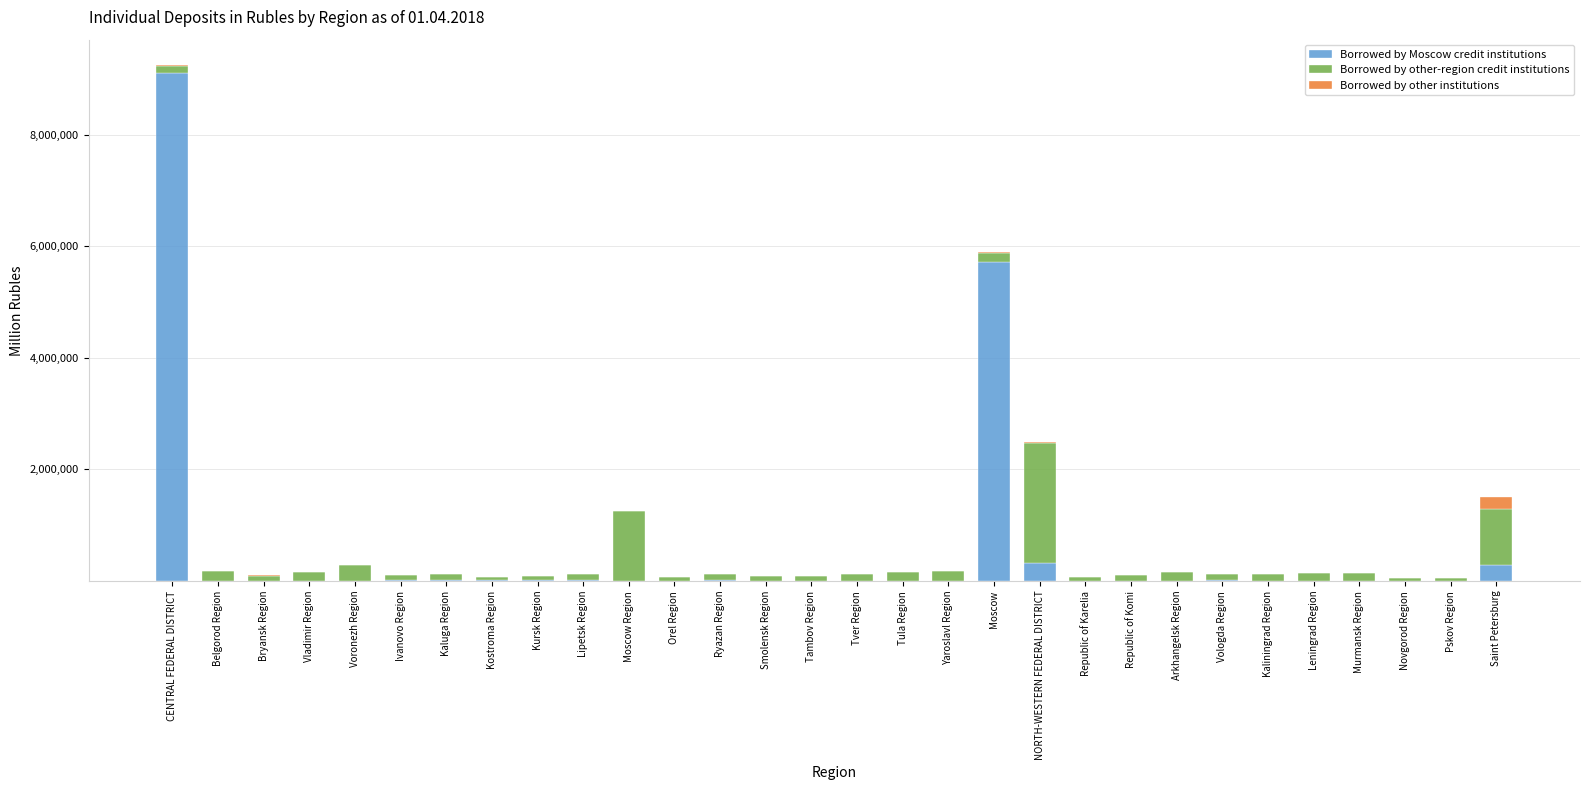

Is it true that Borrowed by Moscow credit institutions equals 0 at Orel Region?

True